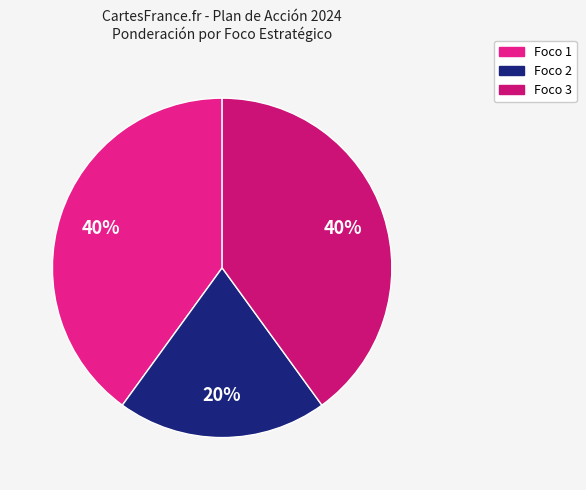

What is the largest slice in the pie chart?

Foco 1. Desarrollar infraestructura social